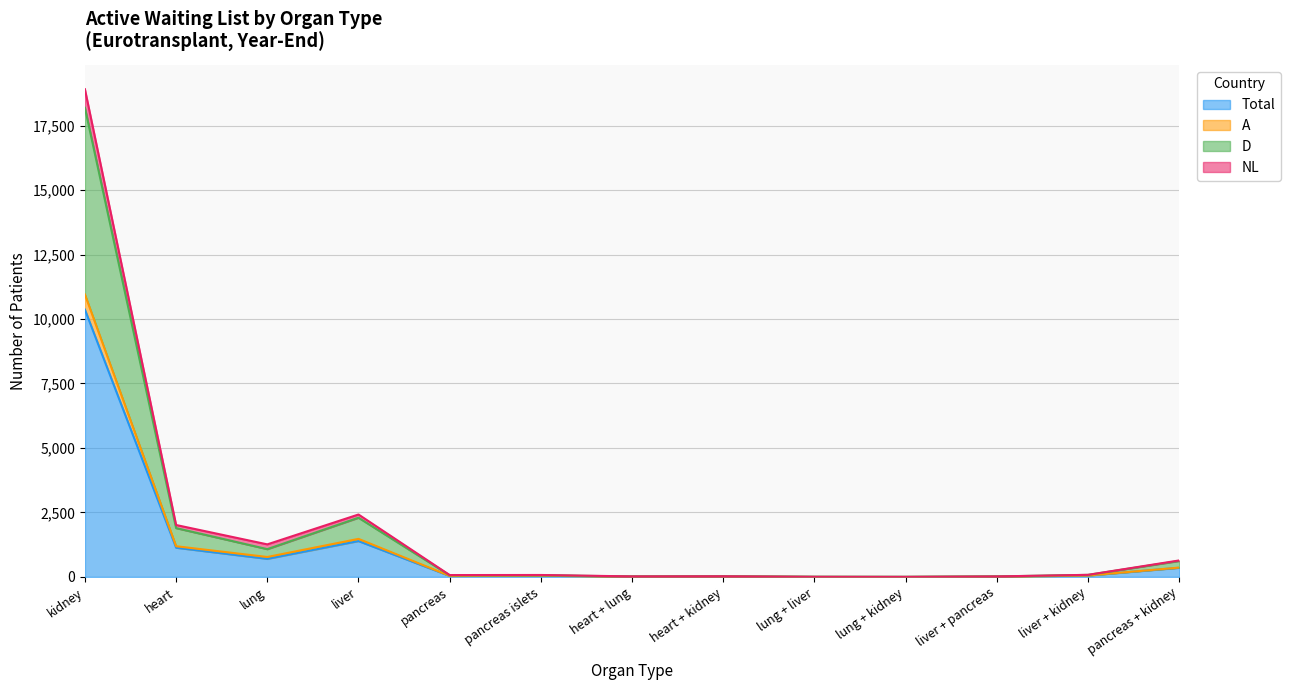

True or false: NL and Total intersect in this chart.

False